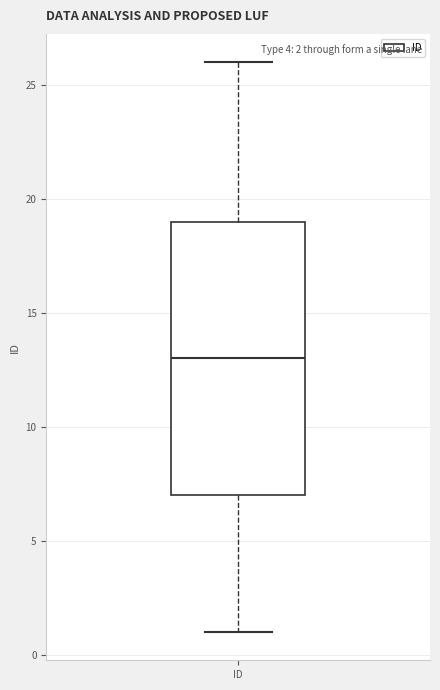

Transcribe this box plot: give where the median line is, the range the box spans, and where the two whiskers end, as read against the y-axis. The values are not printed on the chart, so give them approximately, as read against the axis.

median 13, box 7 to 19, whiskers 1 to 26